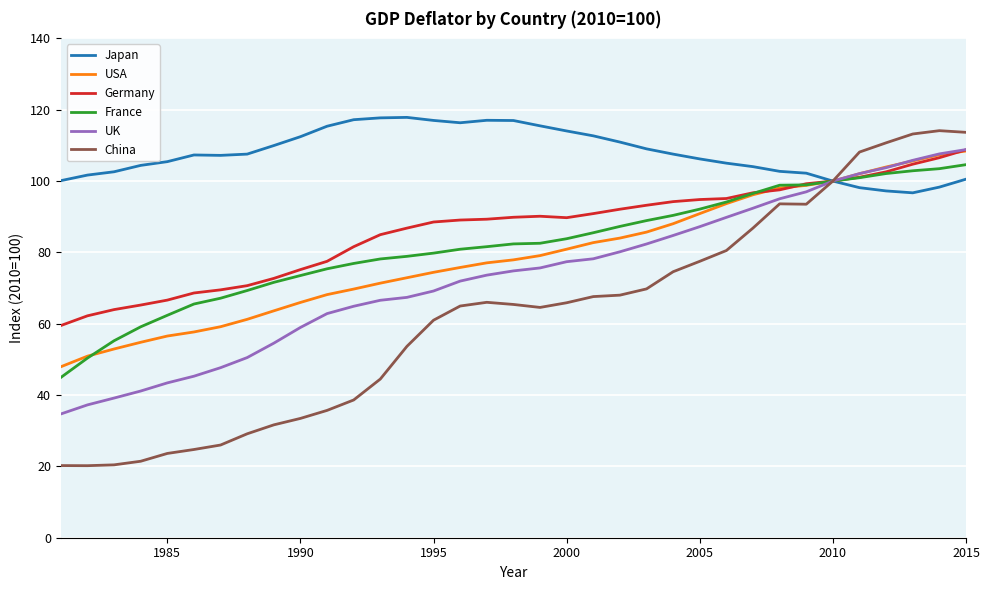

Which series has the largest total across all categories?

Japan